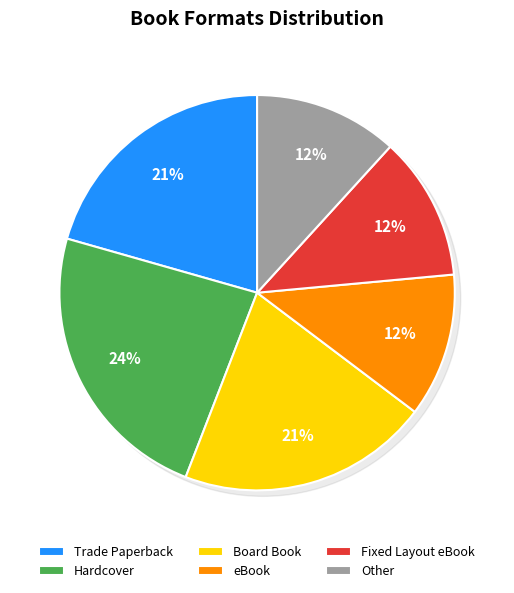

What is the largest slice in the pie chart?

Hardcover